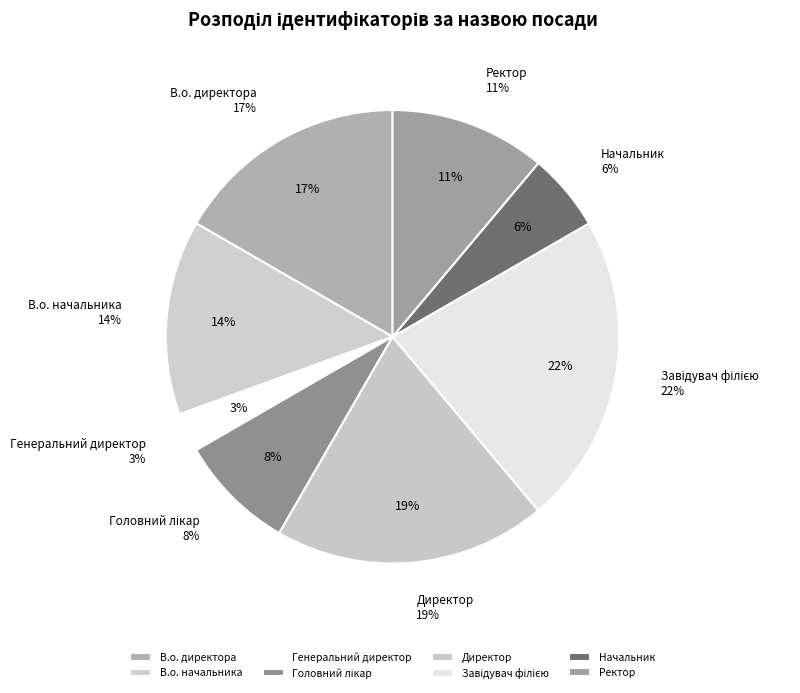

Combined, what portion of the pie is Завідувач філією and В.о. директора?

38.9%